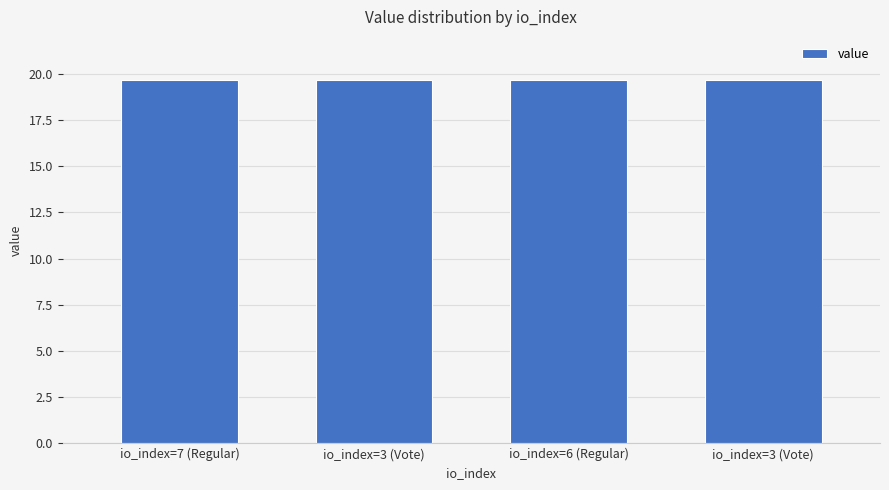

At which label is the value closest to 19?

io_index=7 (Regular)